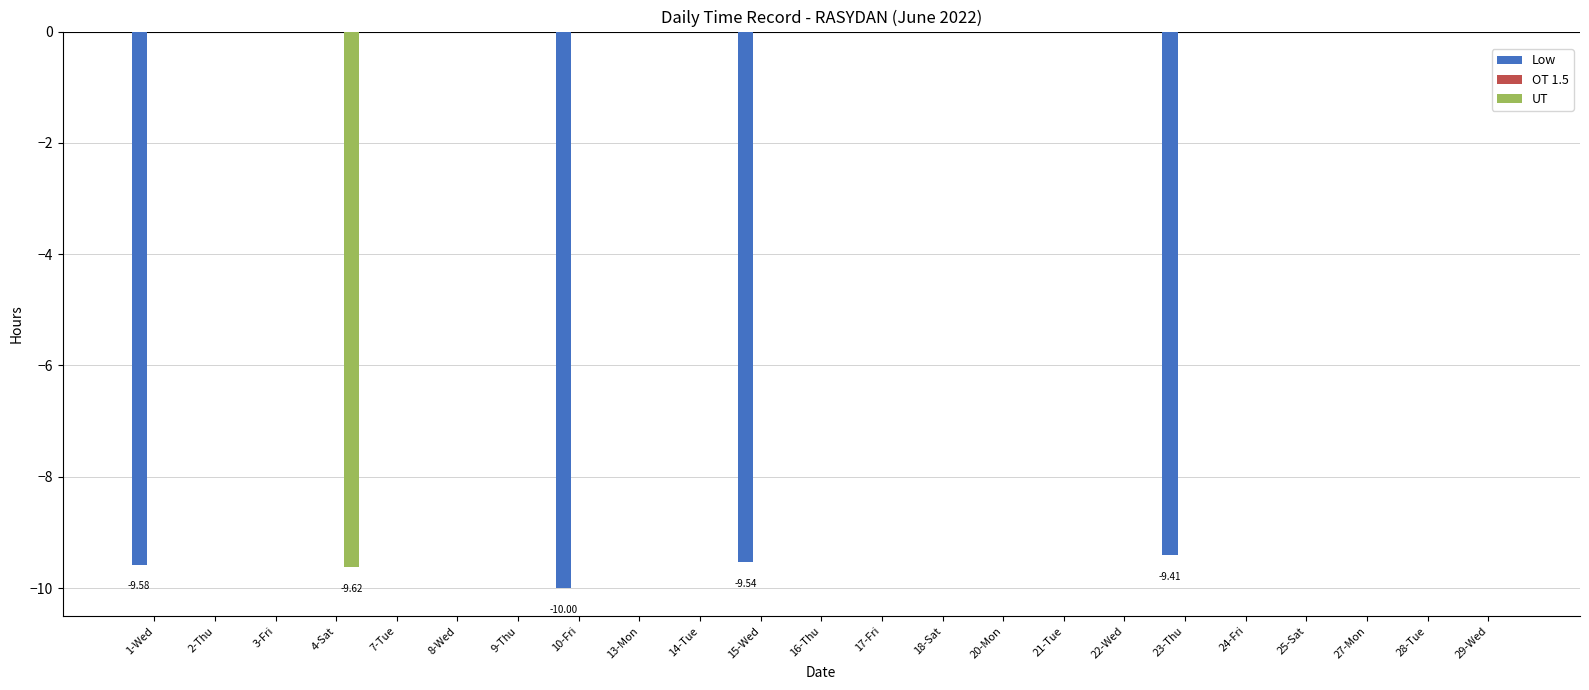

What is the sum of the Low values at 7-Tue and 10-Fri?

-10.0